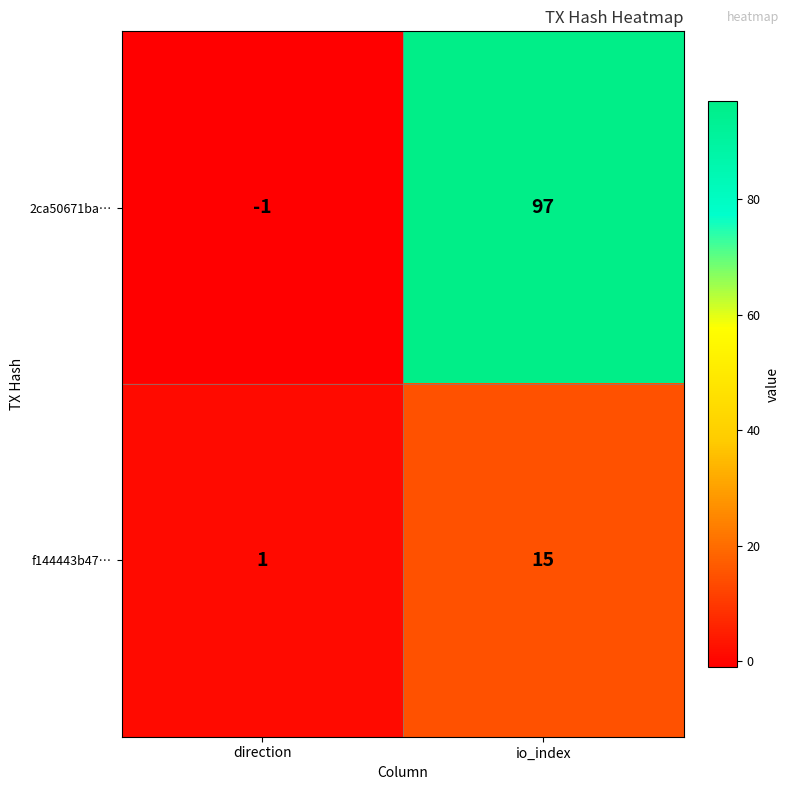

Rank the series by their average value, from highest to lowest.

2ca50671ba…, f144443b47…